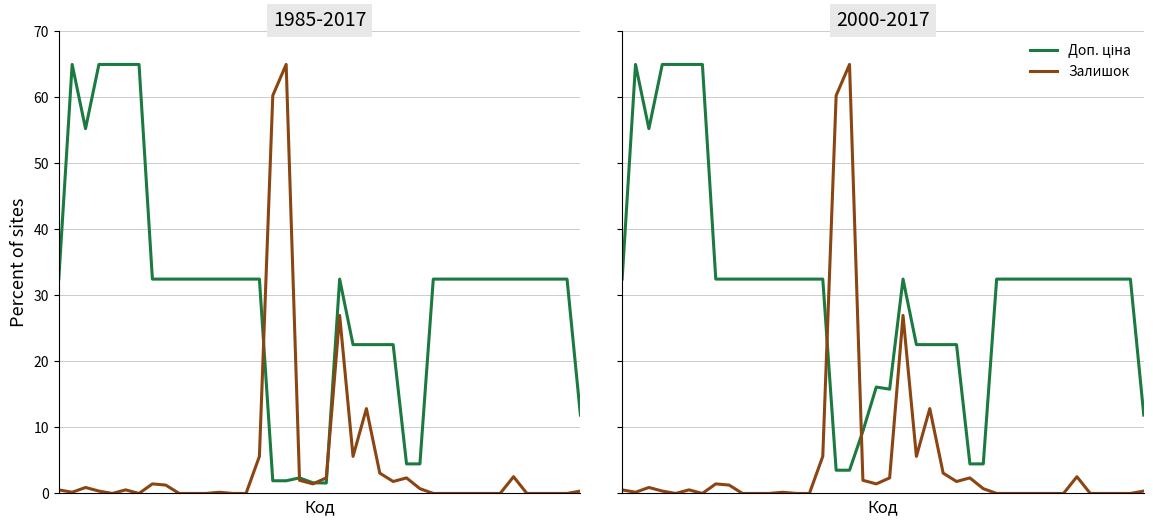

At which category does Доп. ціна reach its first local valley?

2